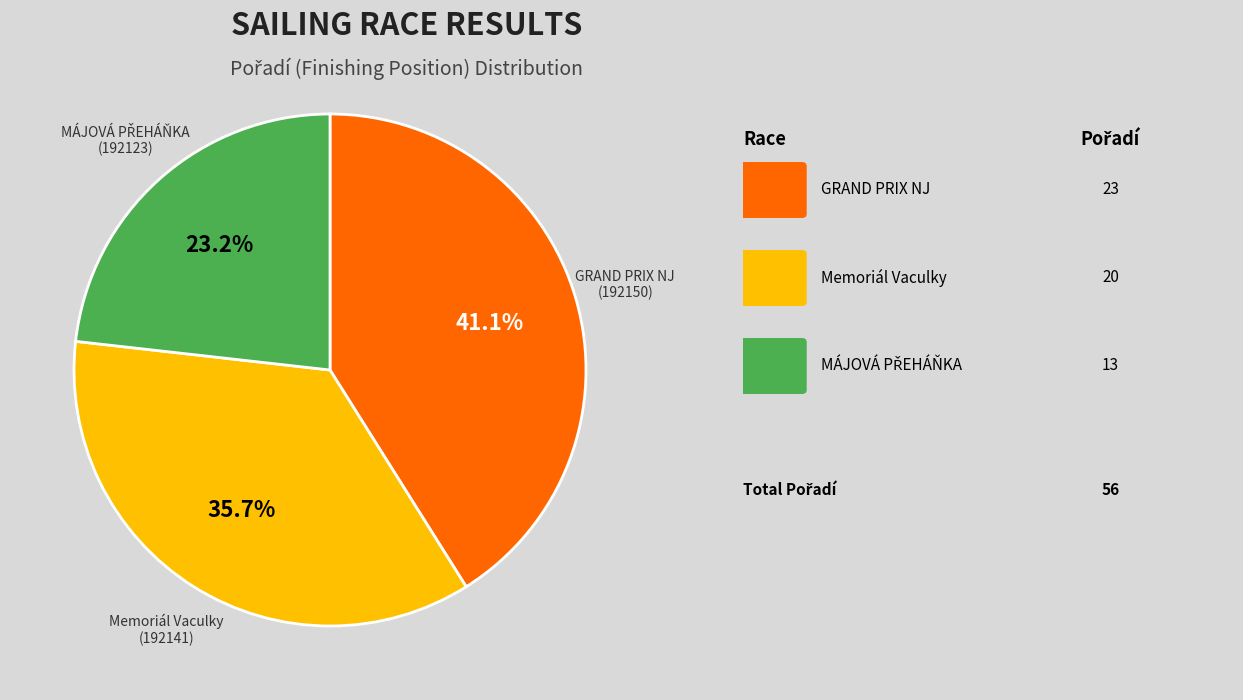

Is there a majority slice in this chart?

No